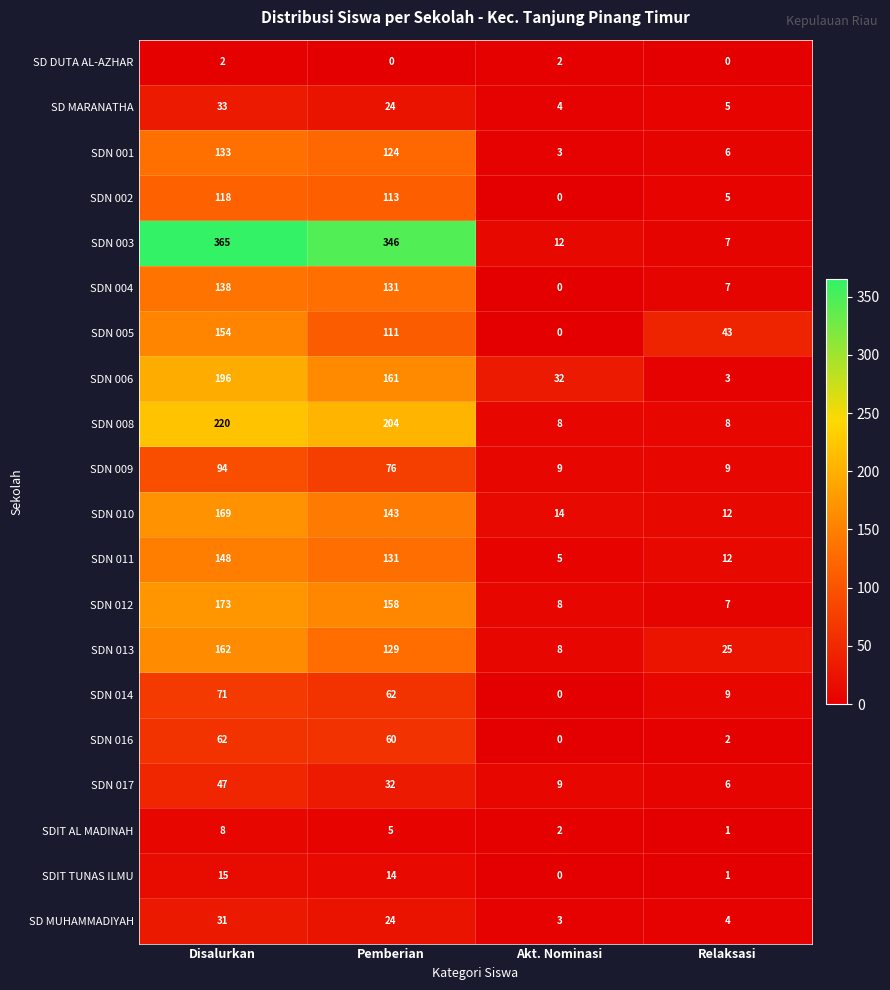

True or false: SDIT AL MADINAH has a value of 1 at Relaksasi.

True